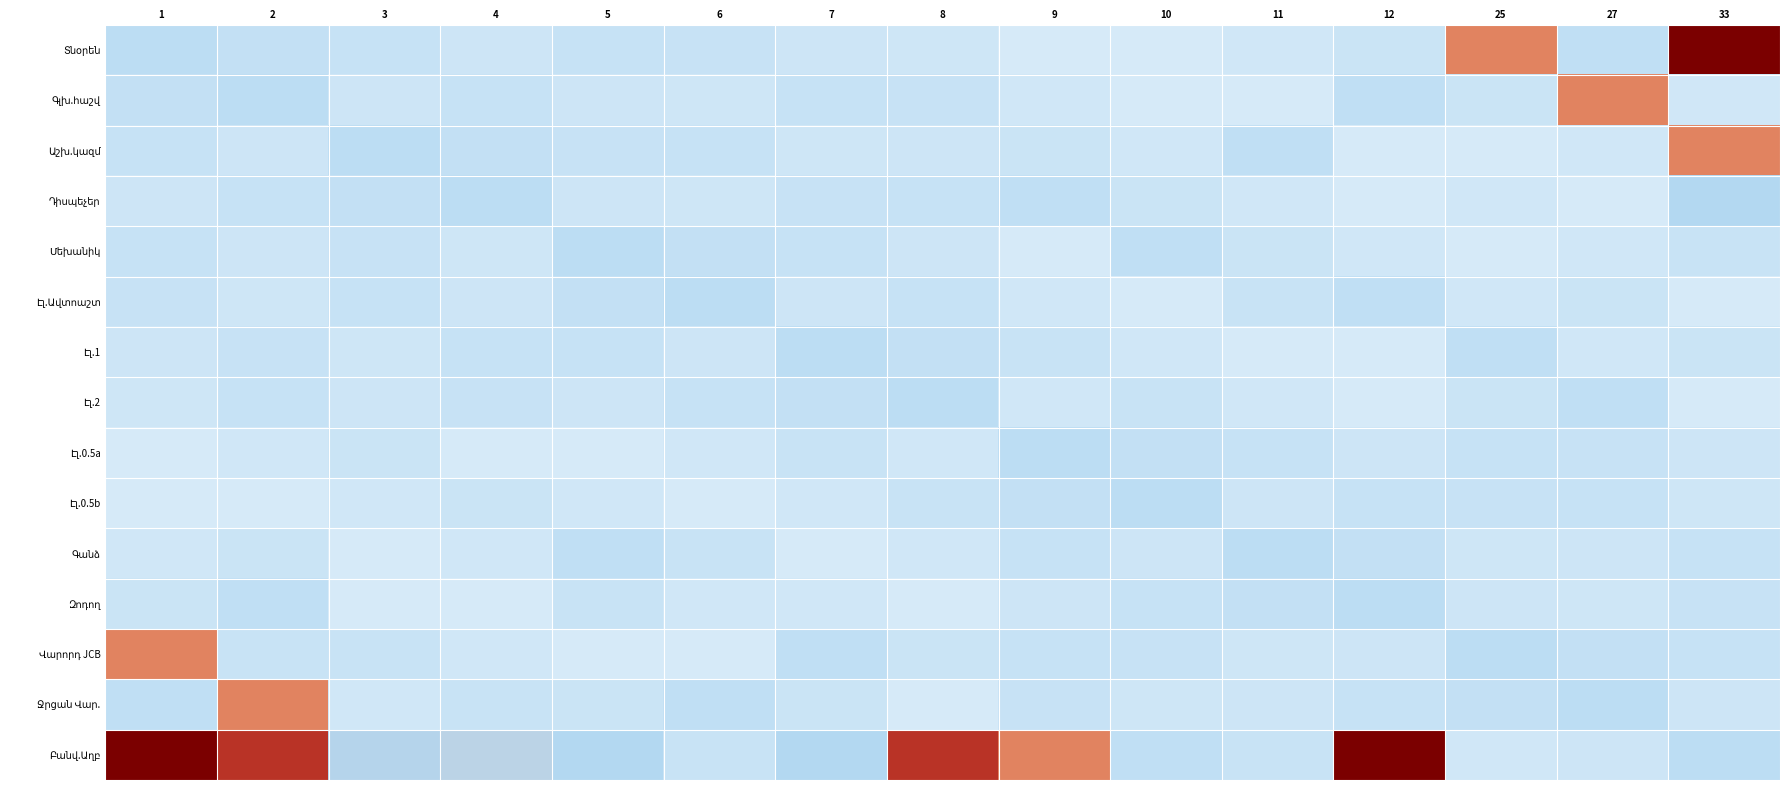

At which category is the sum across all series the highest?

33